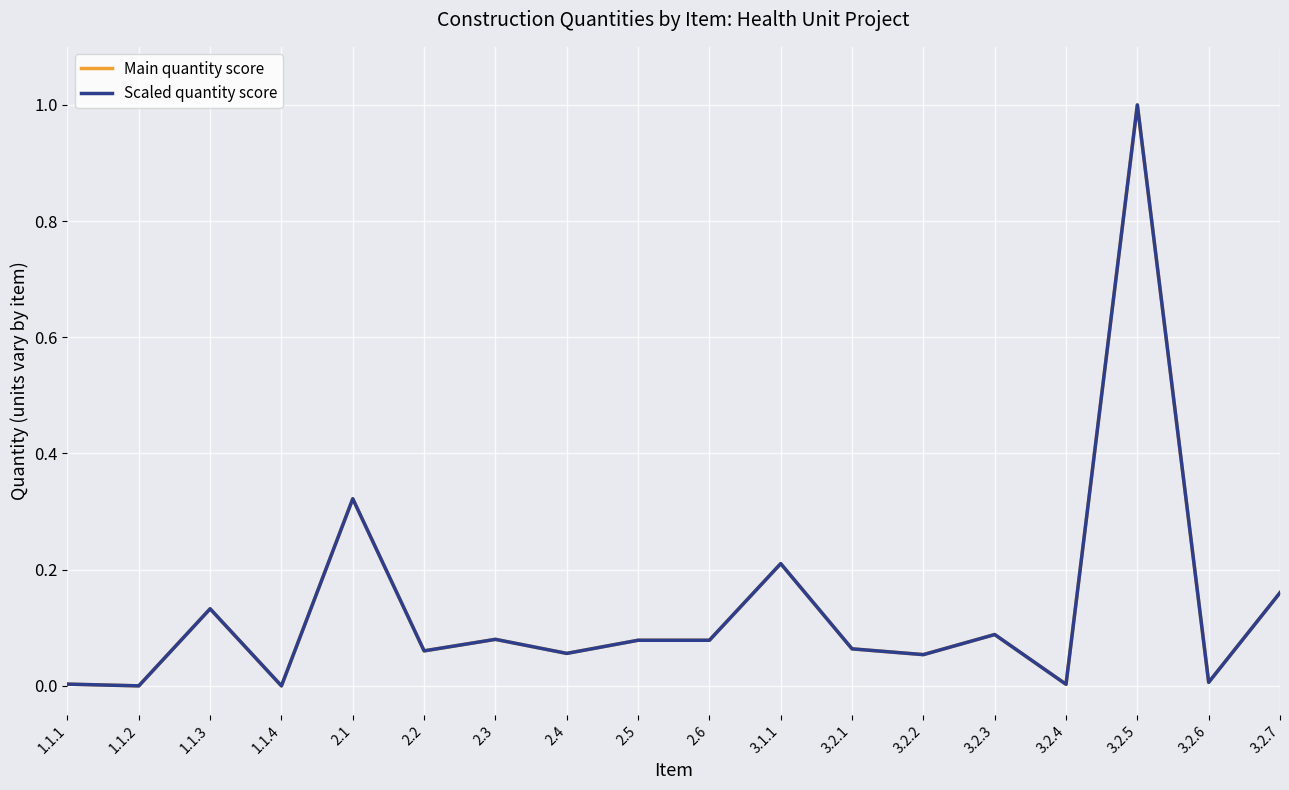

The Scaled quantity score series shows 0.0 at 3.2.6. True or false?

False